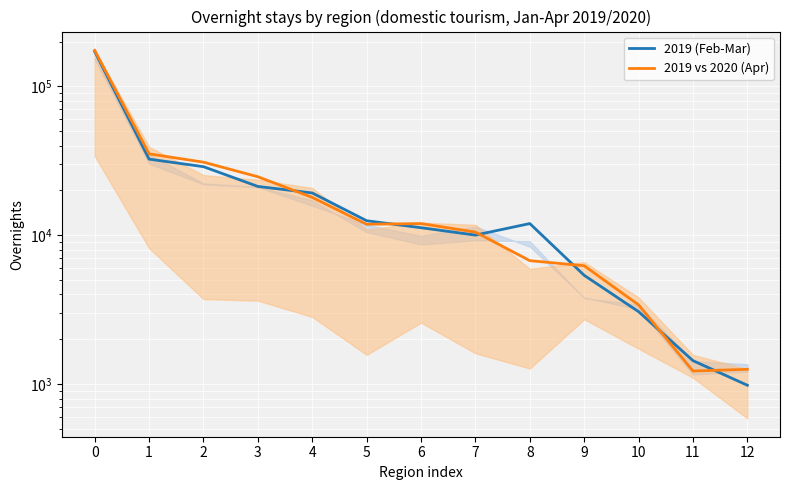

The value of 2019 vs 2020 (Apr) at 6 is 19281. True or false?

False